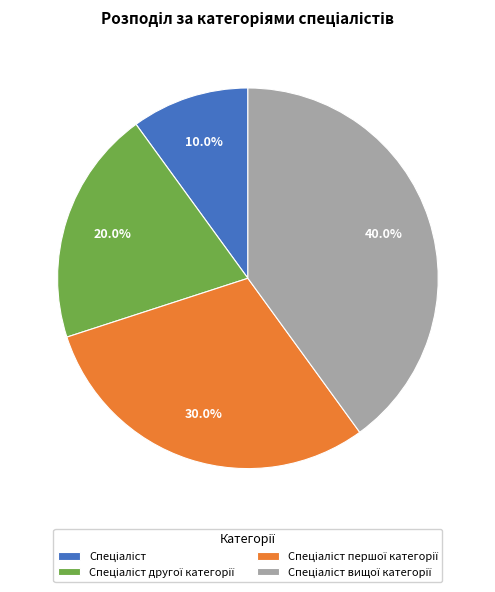

Is there any slice that represents more than half of the pie?

No